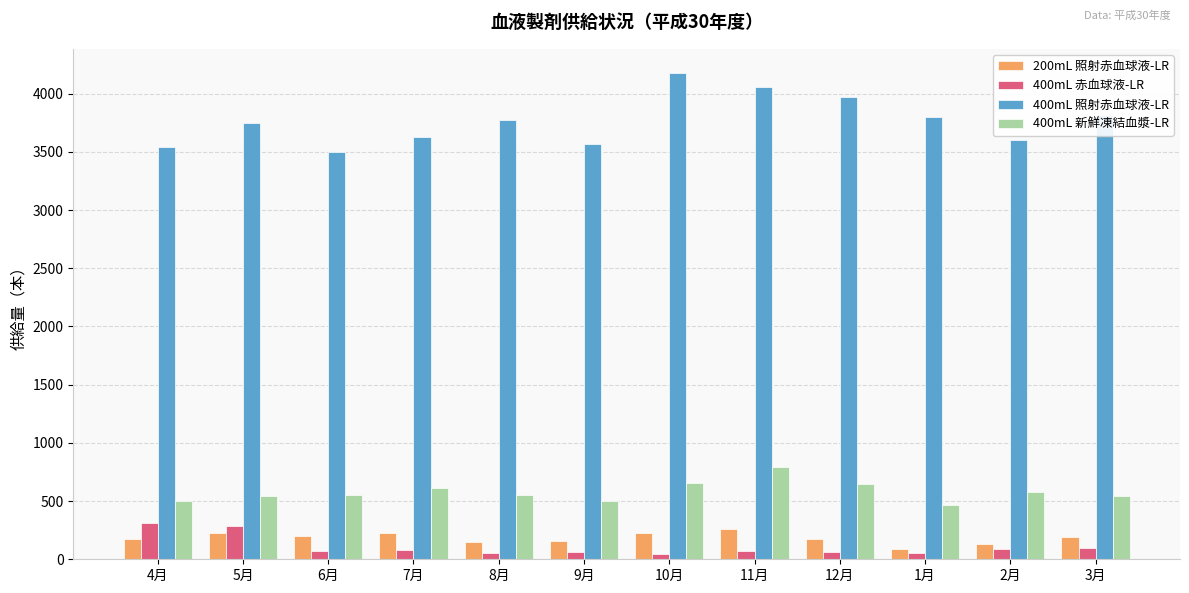

What is the difference between the maximum and minimum values in the 400mL 照射赤血球液-LR series?

681